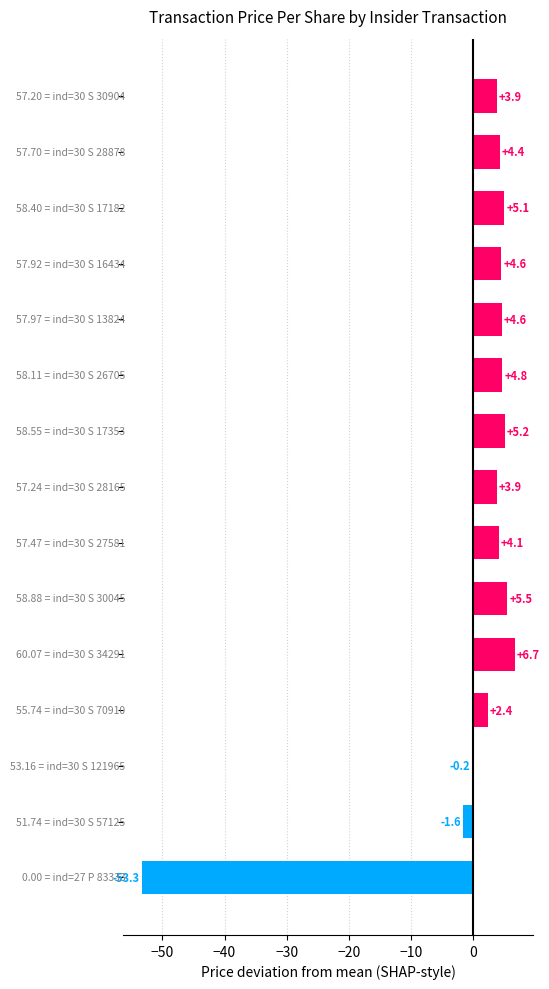

What is the greatest value displayed?

6.7